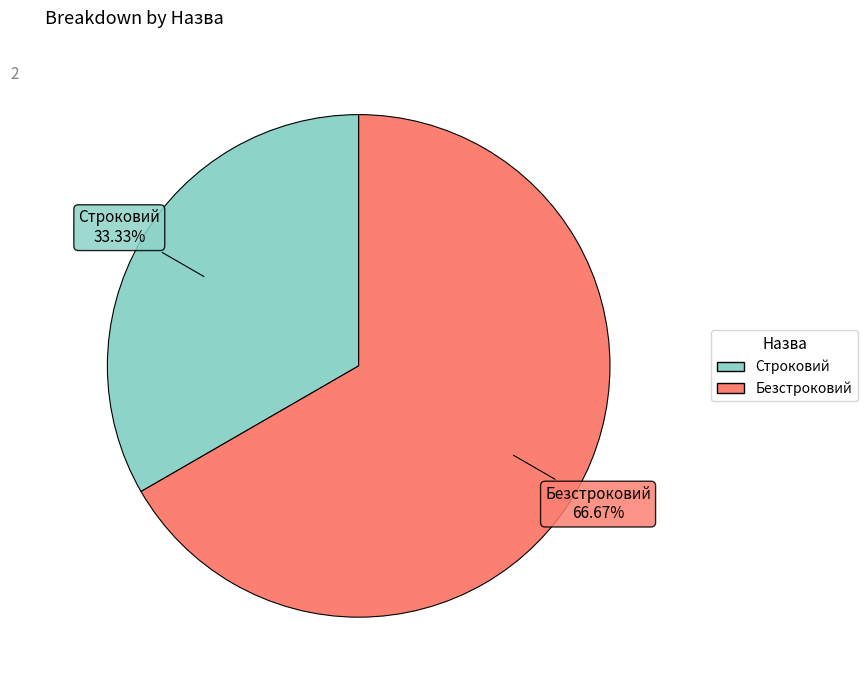

Is it true that Безстроковий is 67% of the pie?

True